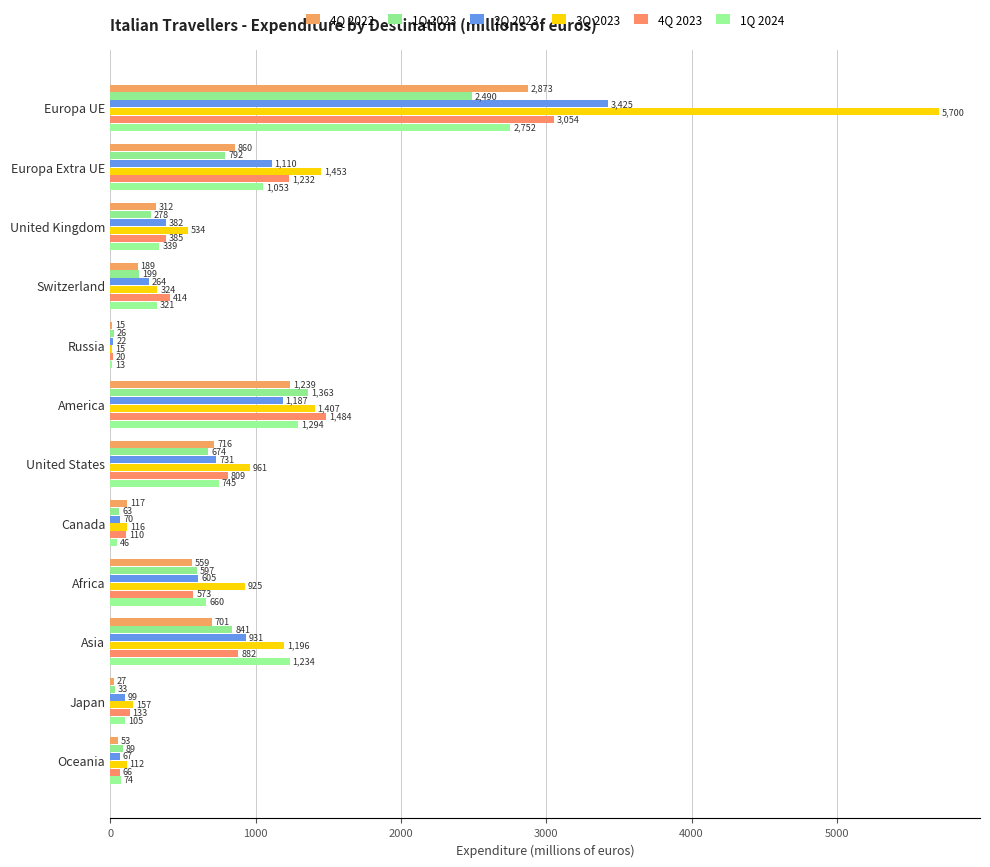

Count the number of categories in the chart.

12